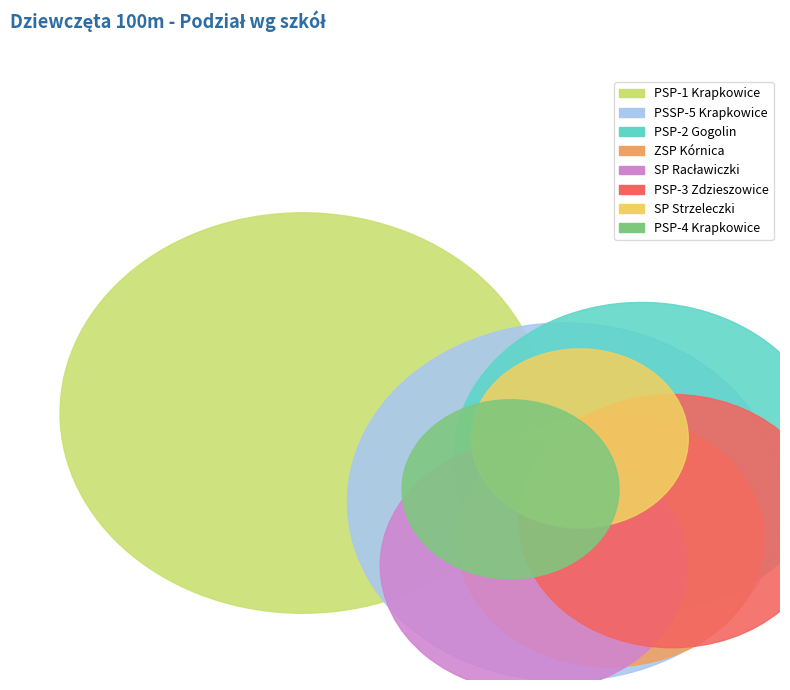

Combined, what portion of the pie is SP Racławiczki and PSSP-5 Krapkowice?

30.0%